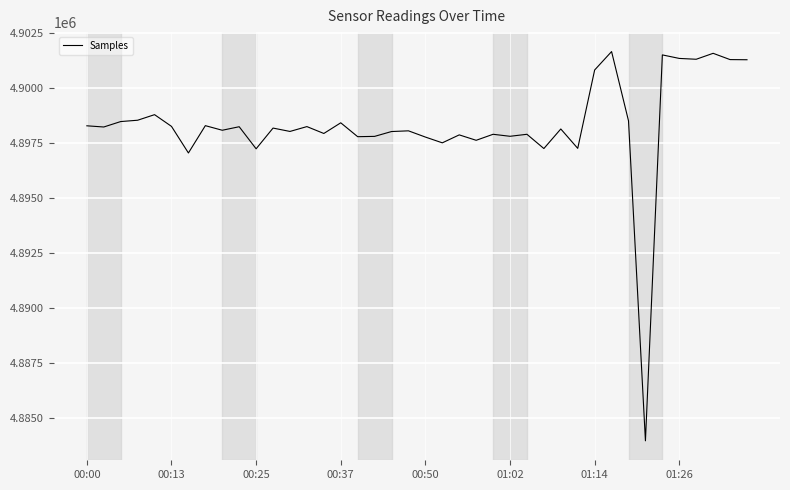

What is the difference between the maximum and minimum values?

17671